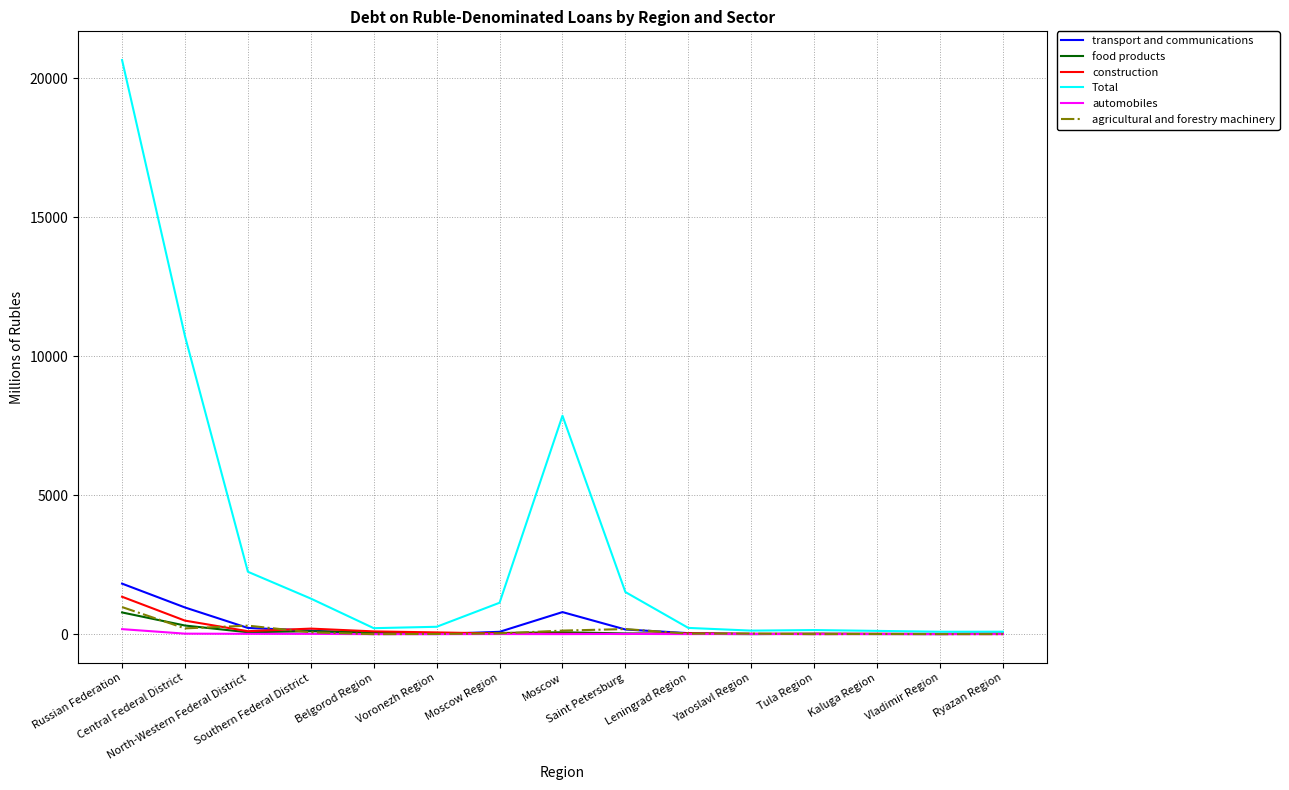

What are all the series names shown in the legend?

transport and communications, food products, construction, Total, automobiles, agricultural and forestry machinery